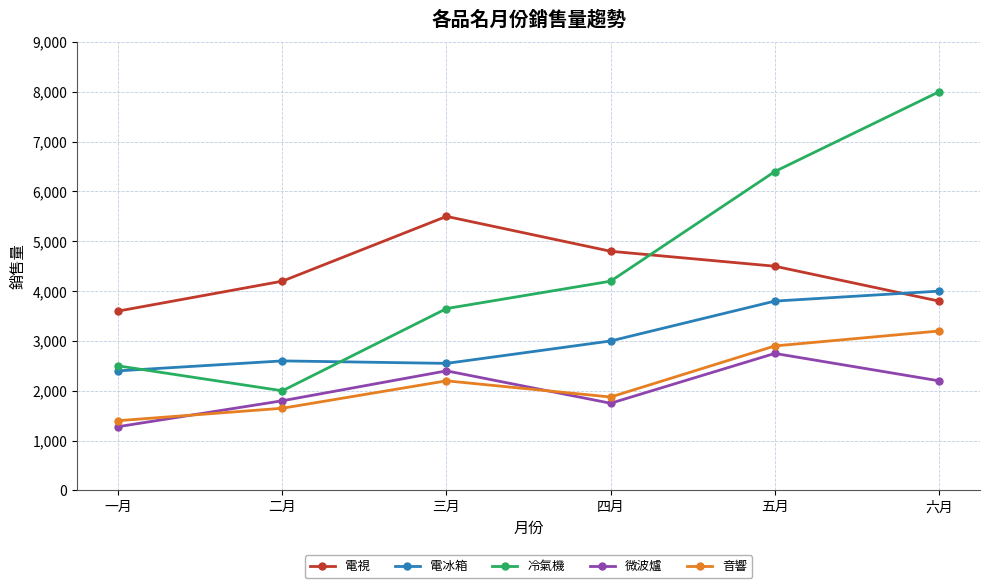

The value of 電視 at 五月 is 4500. True or false?

True